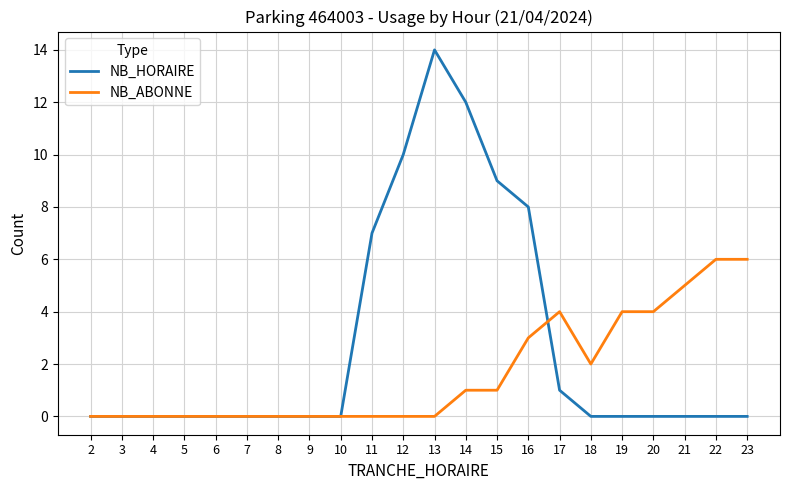

Does the chart have visible grid lines?

Yes